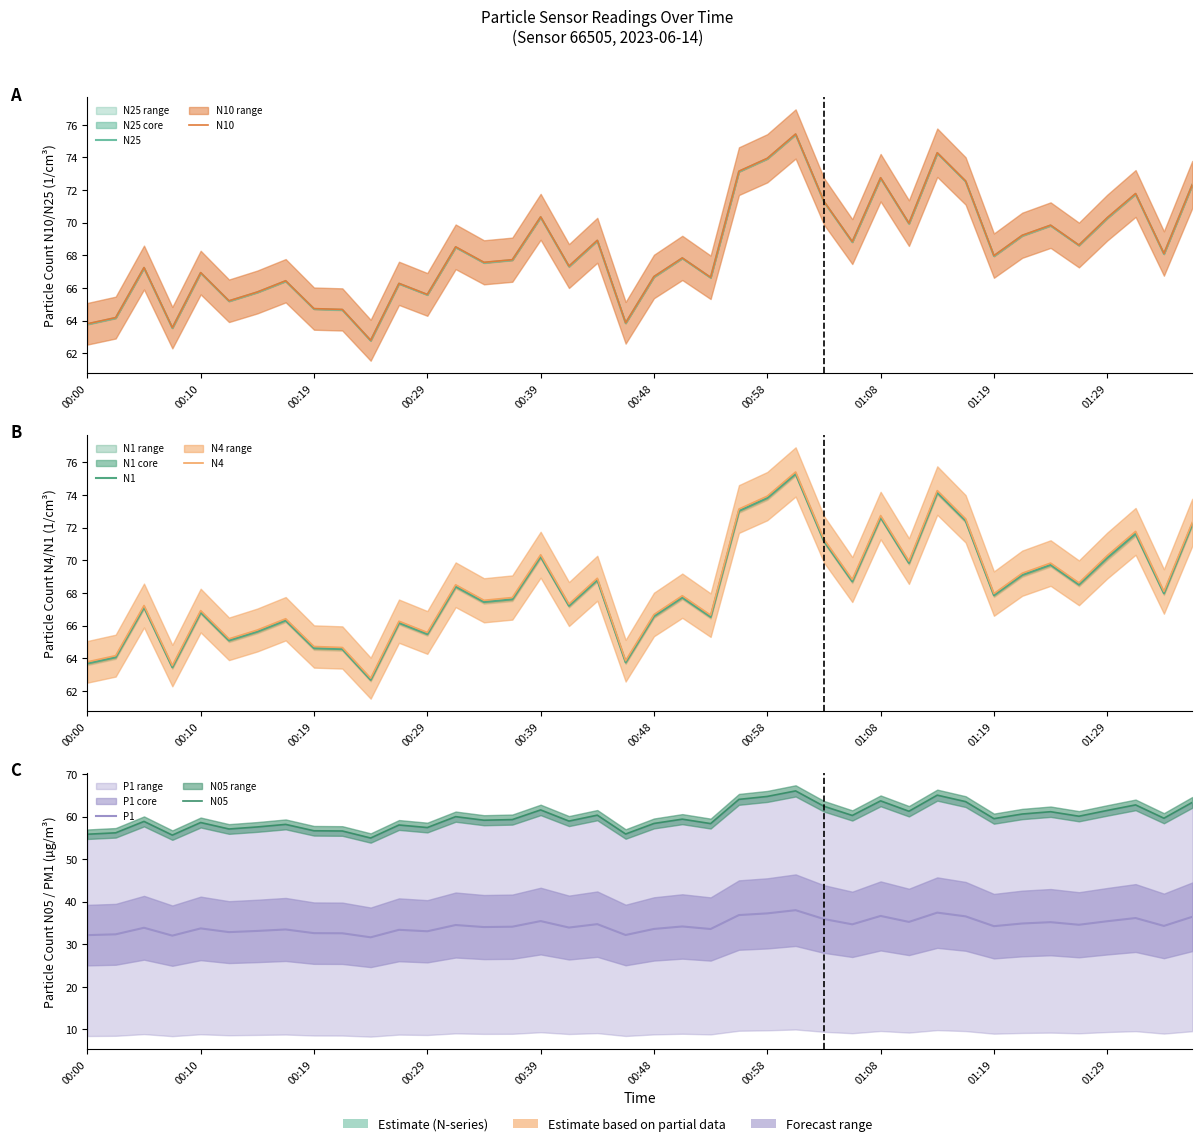

How many interior local peaks does the N4 series have?

13